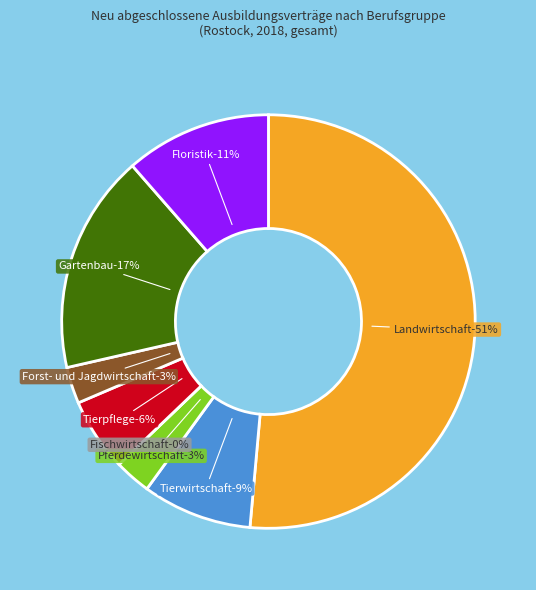

Which slice is the largest?

Landwirtschaft